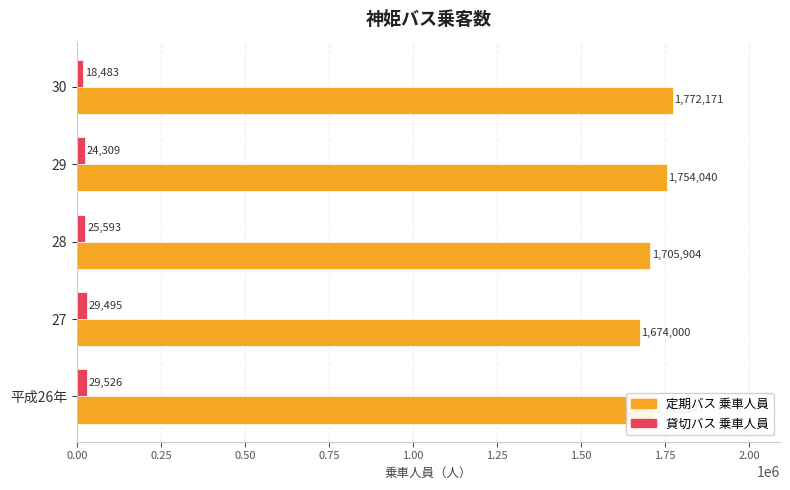

Count the 定期バス 乗車人員 values in the range 1705904 to 1754040.

3